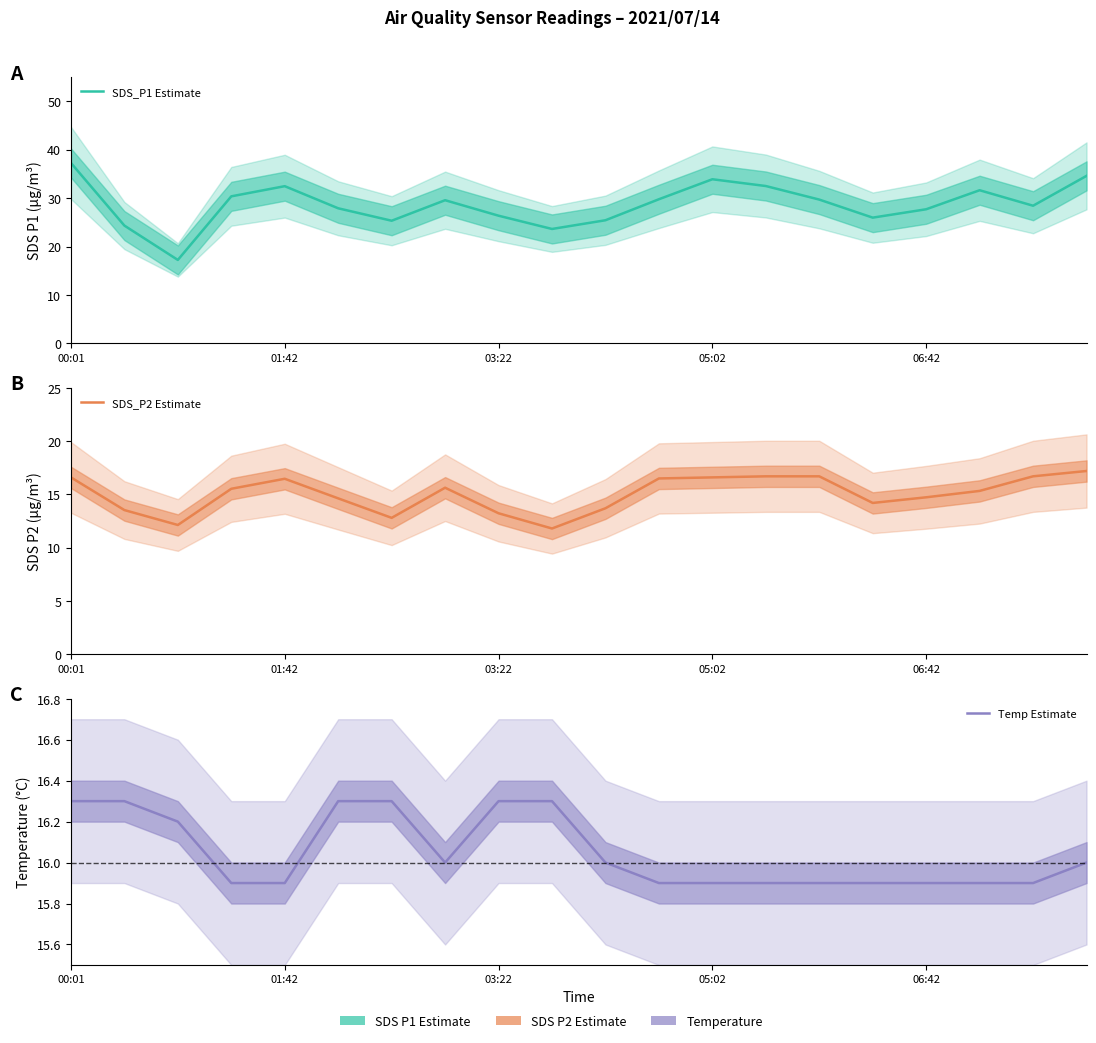

What is the lowest value of the Temp Estimate series?

15.9